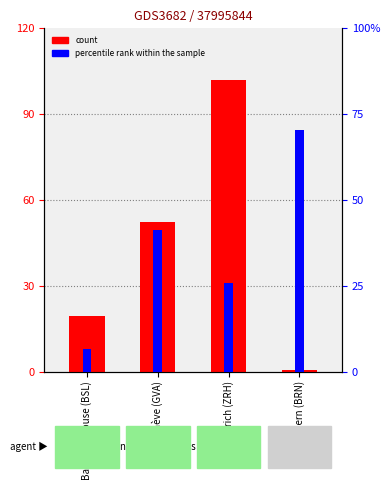

List the series in order of their peak value, lowest first.

percentile rank within the sample, count